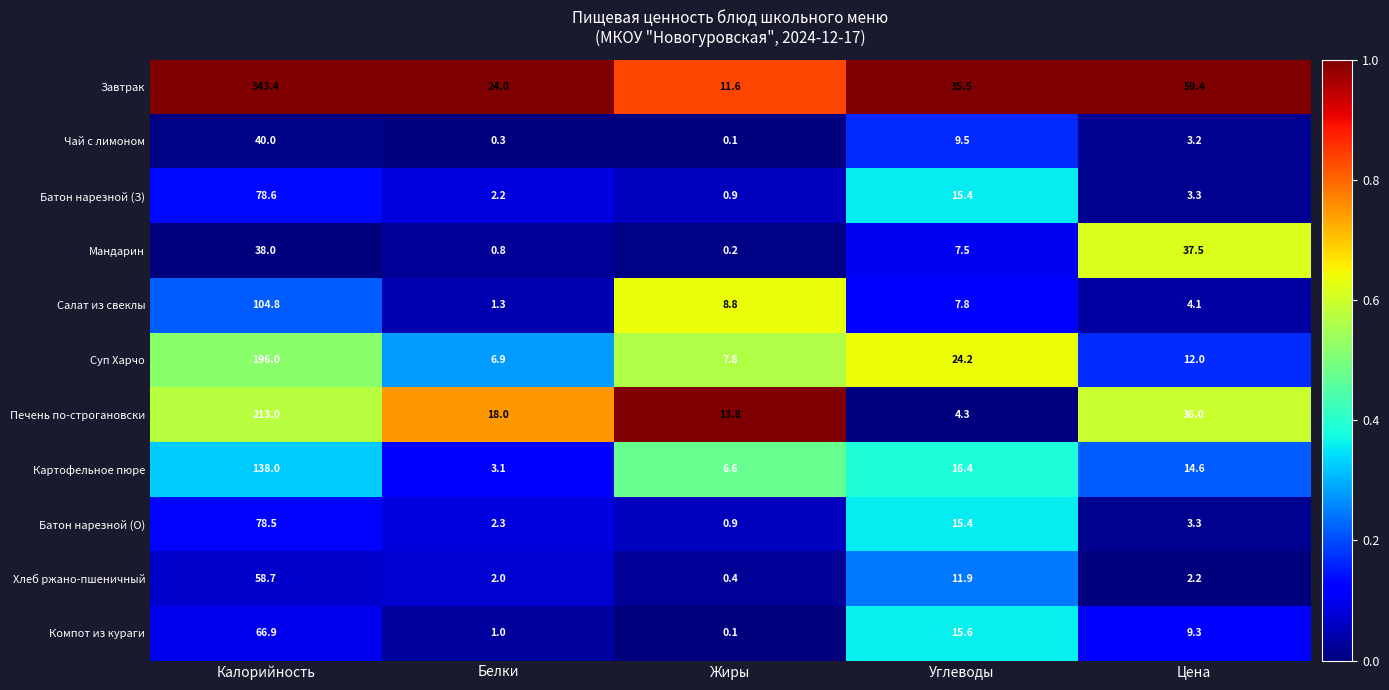

At which category is the sum across all series the highest?

Калорийность